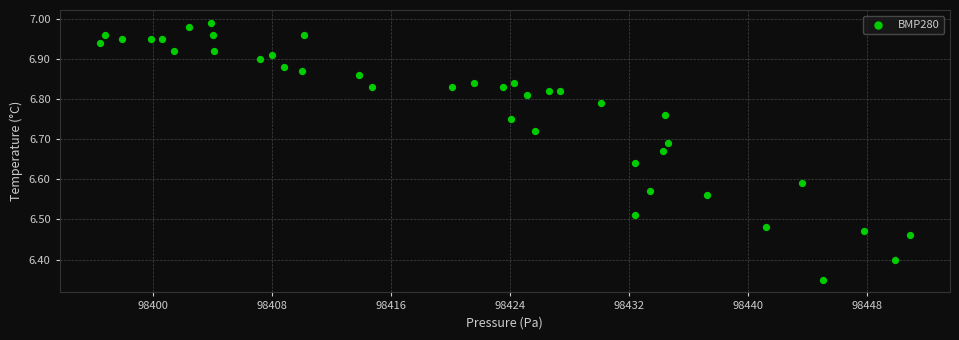

What is the range of Y values (max minus min)?

0.6